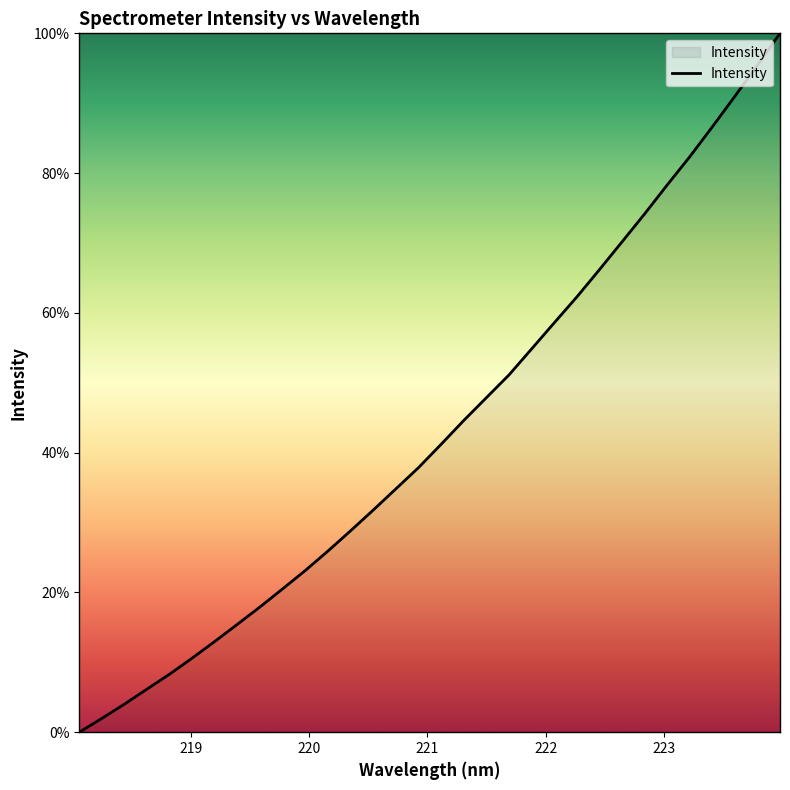

What is the greatest value displayed?

100.0